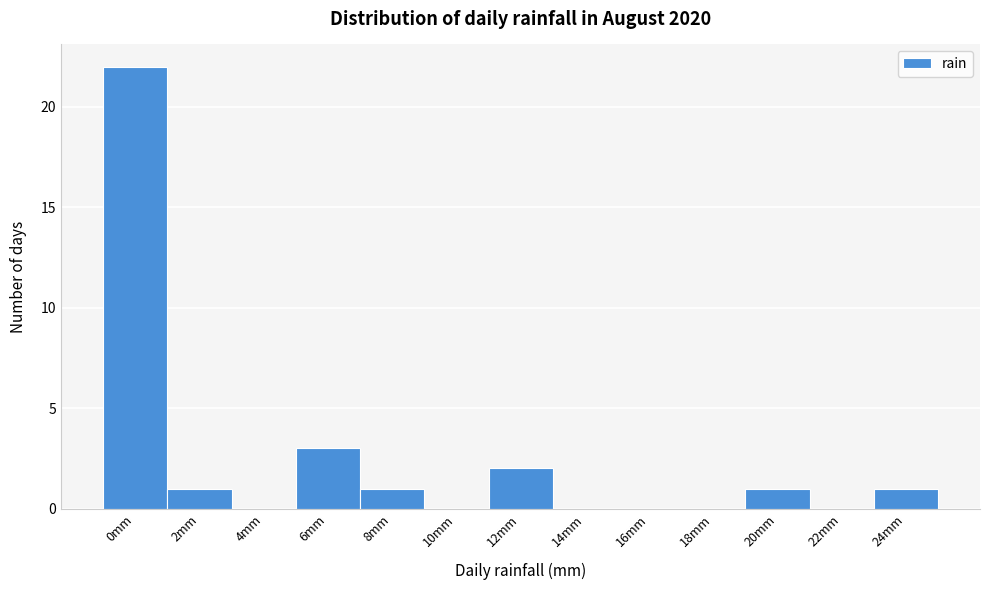

Reading left to right, transcribe all the data shown in this chart.

0mm=22	2mm=1	4mm=0	6mm=3	8mm=1	10mm=0	12mm=2	14mm=0	16mm=0	18mm=0	20mm=1	22mm=0	24mm=1